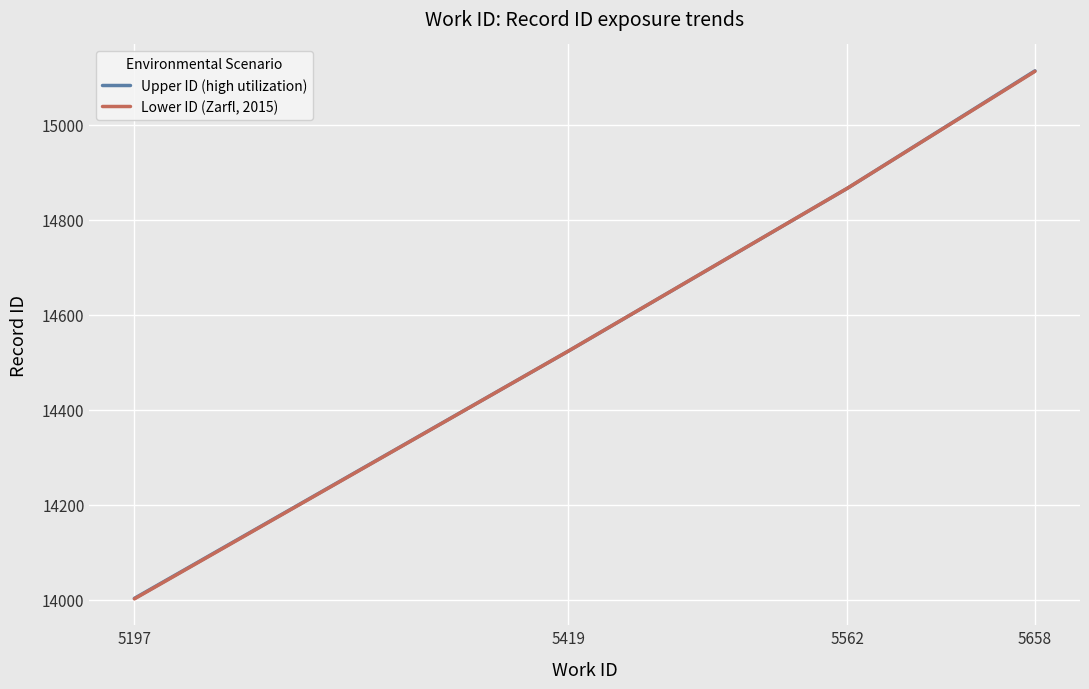

Where is Upper ID (high utilization) nearest to the value 14558?

5419